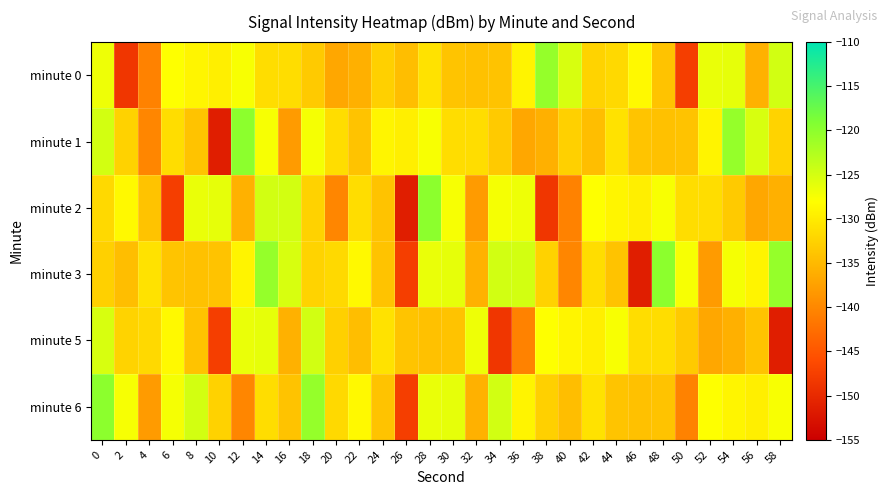

Reading left to right, extract all data points from this chart.

minute 0: 0=-126.8	2=-148.5	4=-140.6	6=-127.9	8=-128.9	10=-129.6	12=-127.5	14=-131.4	16=-131.4	18=-133.2	20=-136.8	22=-135.9	24=-132.7	26=-134.5	28=-130.9	30=-133.8	32=-134.3	34=-134.0	36=-129.1	38=-120.6	40=-125.3	42=-132.4	44=-131.8	46=-128.6	48=-134.1	50=-147.6	52=-126.6	54=-126.3	56=-135.8	58=-124.8
minute 1: 0=-124.9	2=-132.5	4=-140.1	6=-131.4	8=-134.0	10=-151.4	12=-120.0	14=-127.5	16=-138.0	18=-127.3	20=-131.4	22=-134.0	24=-128.9	26=-129.6	28=-127.5	30=-131.4	32=-131.4	34=-133.2	36=-136.8	38=-135.9	40=-132.7	42=-134.5	44=-130.9	46=-133.8	48=-134.3	50=-134.0	52=-129.1	54=-120.6	56=-125.3	58=-132.4
minute 2: 0=-131.8	2=-128.6	4=-134.1	6=-147.6	8=-126.6	10=-126.3	12=-135.8	14=-124.8	16=-124.9	18=-132.5	20=-140.1	22=-131.4	24=-134.0	26=-151.4	28=-120.0	30=-127.5	32=-138.0	34=-127.3	36=-126.8	38=-148.5	40=-140.6	42=-127.9	44=-128.9	46=-129.6	48=-127.5	50=-131.4	52=-131.4	54=-133.2	56=-136.8	58=-135.9
minute 3: 0=-132.7	2=-134.5	4=-130.9	6=-133.8	8=-134.3	10=-134.0	12=-129.1	14=-120.6	16=-125.3	18=-132.4	20=-131.8	22=-128.6	24=-134.1	26=-147.6	28=-126.6	30=-126.3	32=-135.8	34=-124.8	36=-124.9	38=-132.5	40=-140.1	42=-131.4	44=-134.0	46=-151.4	48=-120.0	50=-127.5	52=-138.0	54=-127.3	56=-129.1	58=-120.6
minute 5: 0=-125.3	2=-132.4	4=-131.8	6=-128.6	8=-134.1	10=-147.6	12=-126.6	14=-126.3	16=-135.8	18=-124.8	20=-132.7	22=-134.5	24=-130.9	26=-133.8	28=-134.3	30=-134.0	32=-126.8	34=-148.5	36=-140.6	38=-127.9	40=-128.9	42=-129.6	44=-127.5	46=-131.4	48=-131.4	50=-133.2	52=-136.8	54=-135.9	56=-134.0	58=-151.4
minute 6: 0=-120.0	2=-127.5	4=-138.0	6=-127.3	8=-124.9	10=-132.5	12=-140.1	14=-131.4	16=-134.0	18=-120.6	20=-131.8	22=-128.6	24=-134.1	26=-147.6	28=-126.6	30=-126.3	32=-135.8	34=-124.8	36=-129.1	38=-132.7	40=-134.5	42=-130.9	44=-133.8	46=-134.3	48=-134.0	50=-140.6	52=-127.9	54=-128.9	56=-129.6	58=-127.5